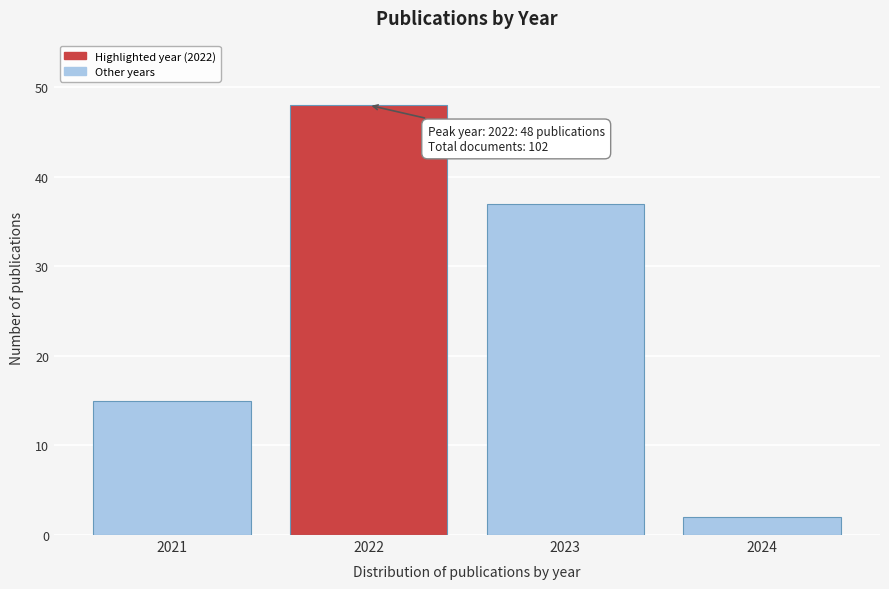

Reading left to right, transcribe all the data shown in this chart.

2021=15	2022=48	2023=37	2024=2